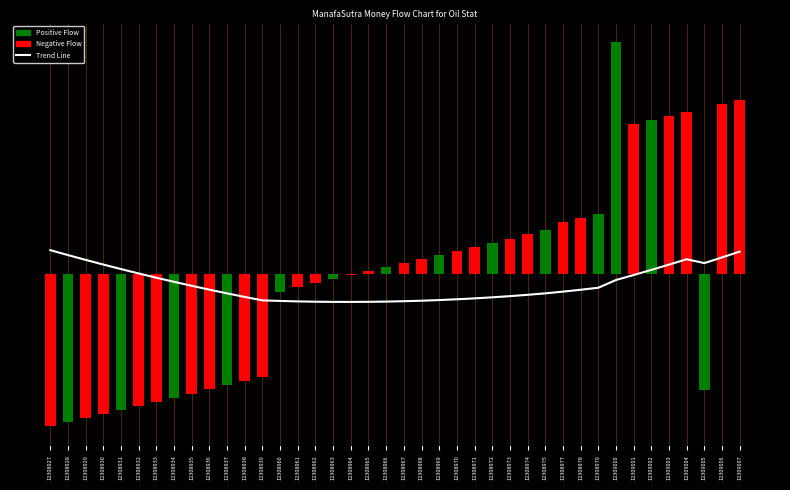

How many data points in Trend Line are less than -26?

22